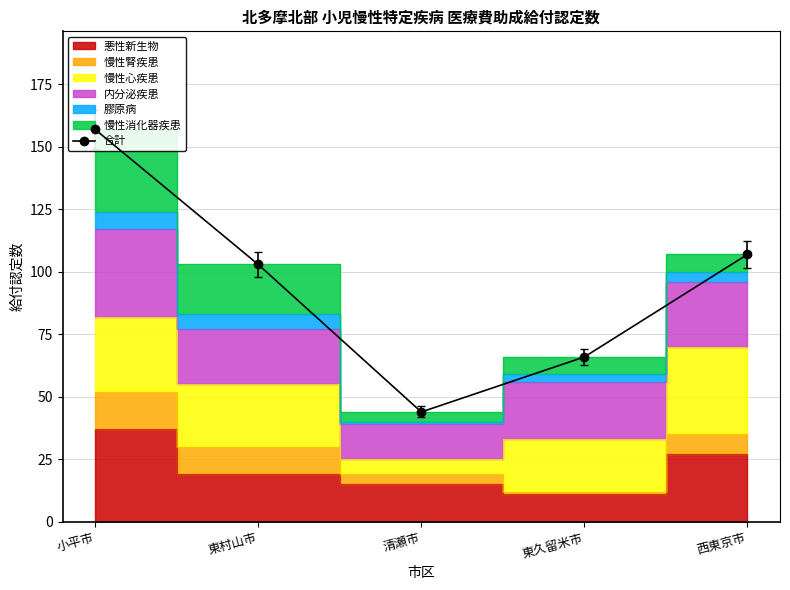

Where is the data nearest to the value 100?

東村山市